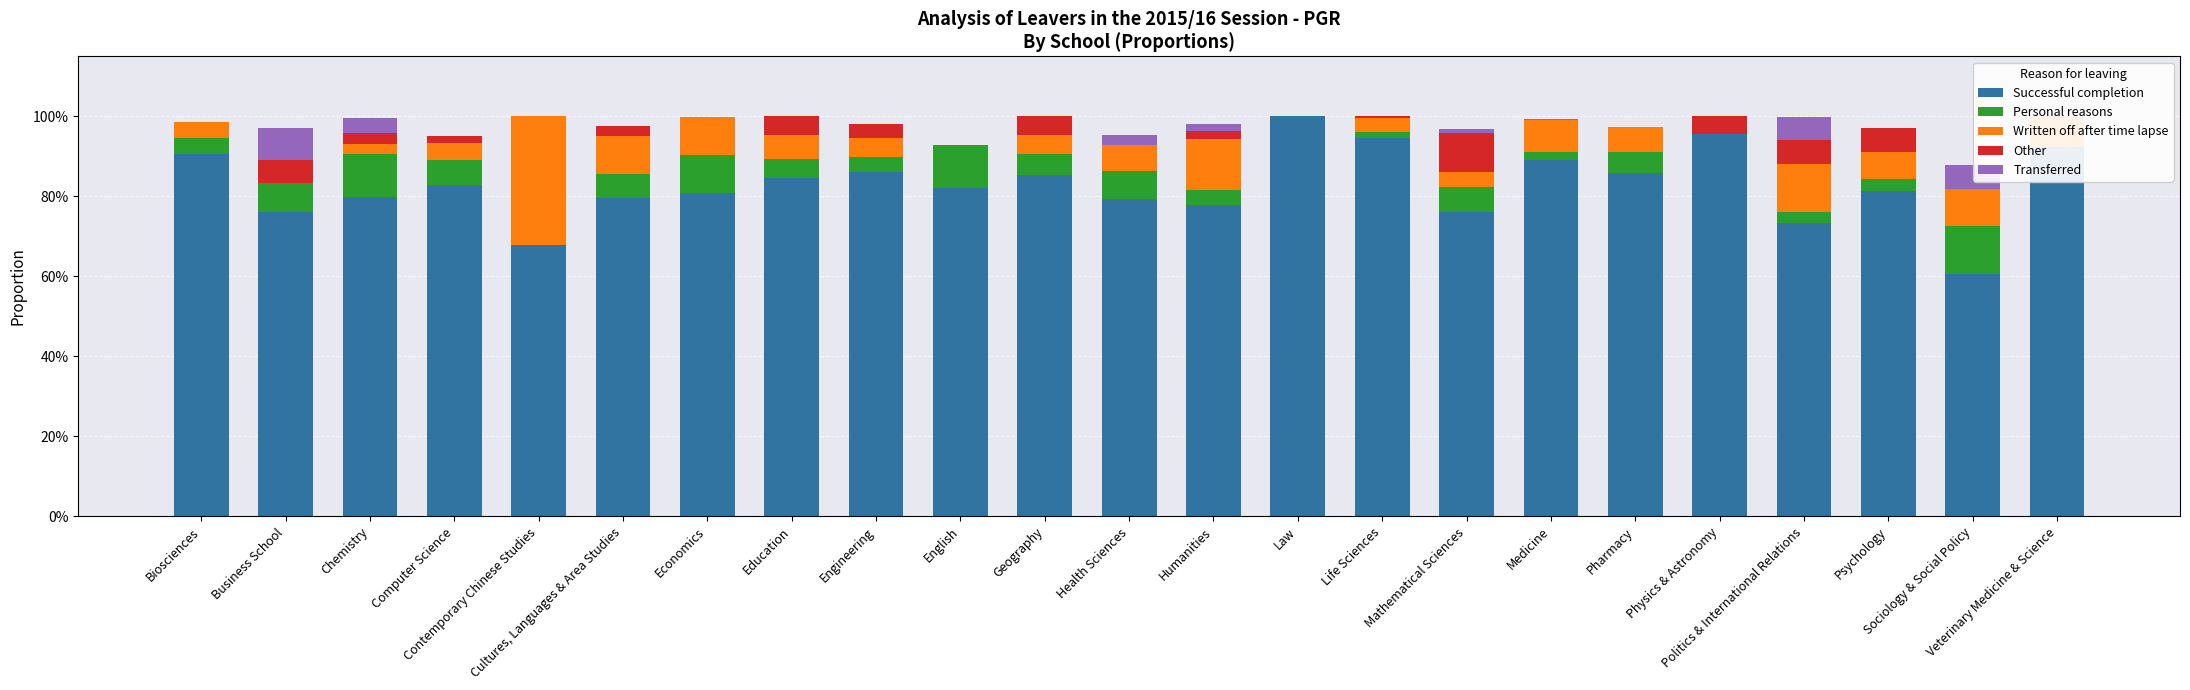

Which series has the largest total across all categories?

Successful completion